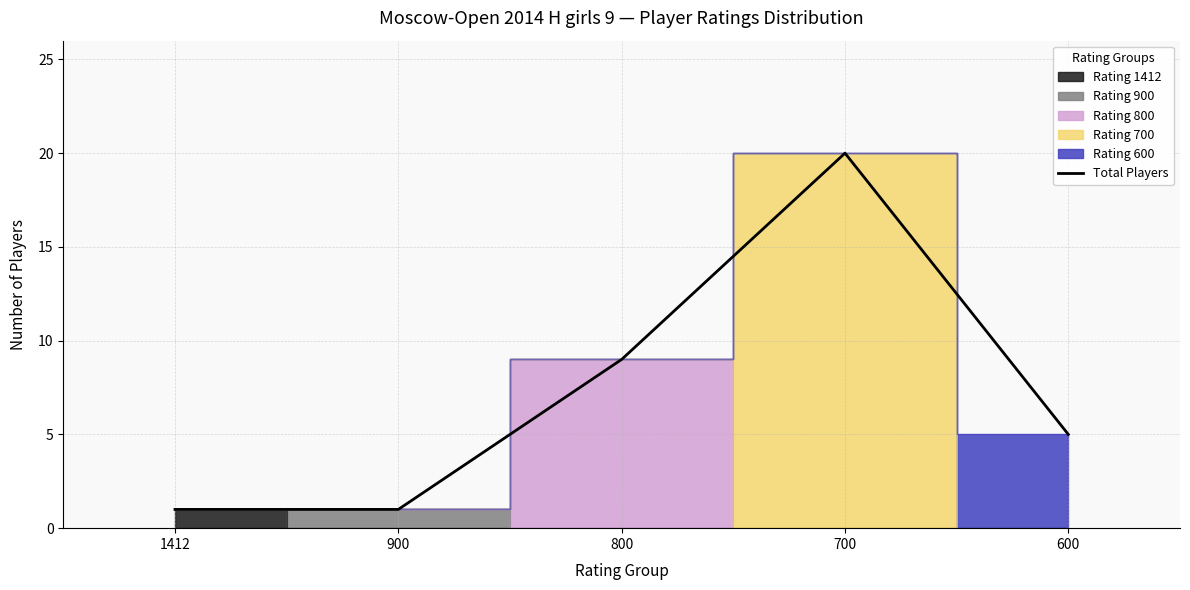

Count the values in the range 1 to 9.

4